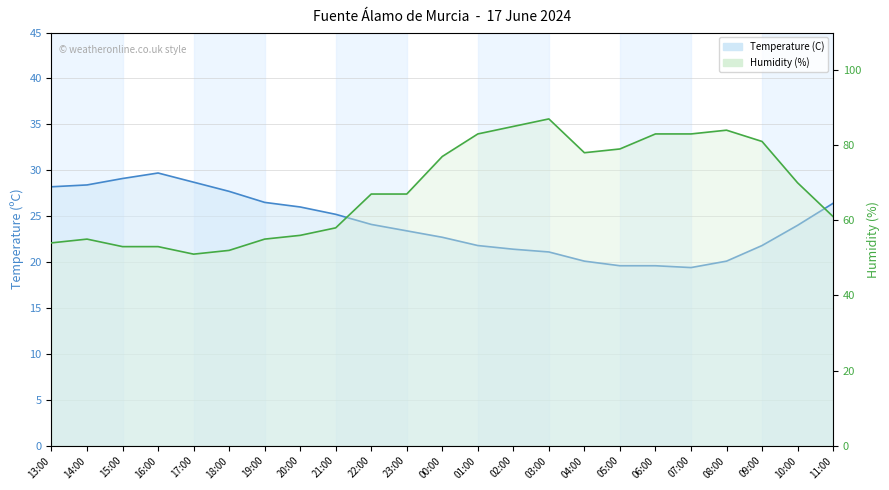

True or false: Temperature (C) and Humidity (%) cross at least once.

False